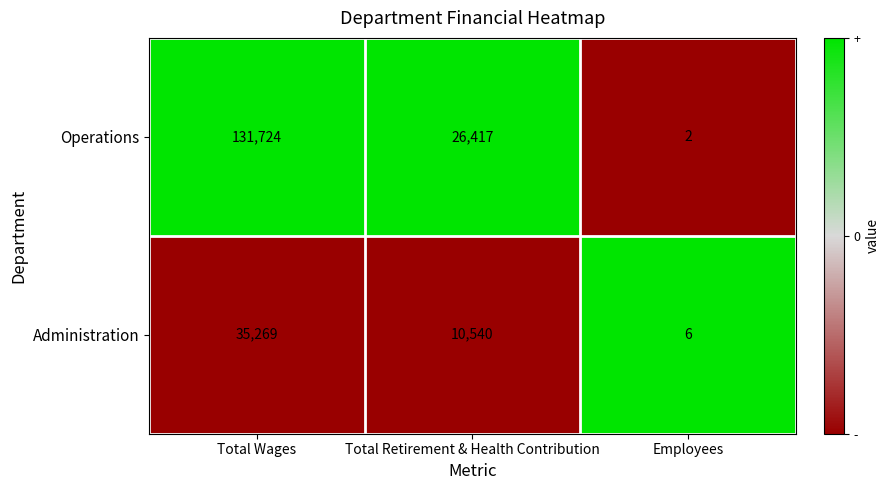

Is the value of Operations at Total Wages greater than the value of Administration at Employees?

Yes